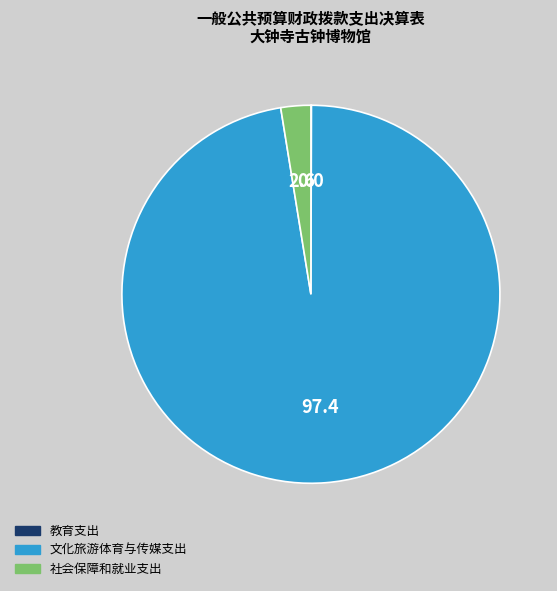

True or false: 社会保障和就业支出 accounts for 3% of the total.

True